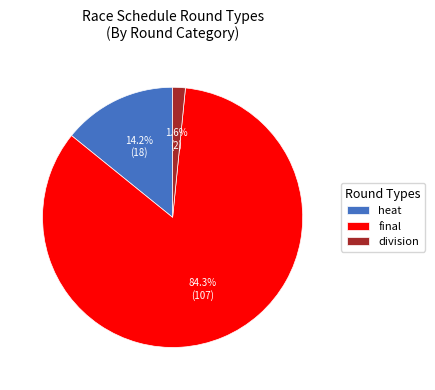

How many slices are in this pie chart?

3